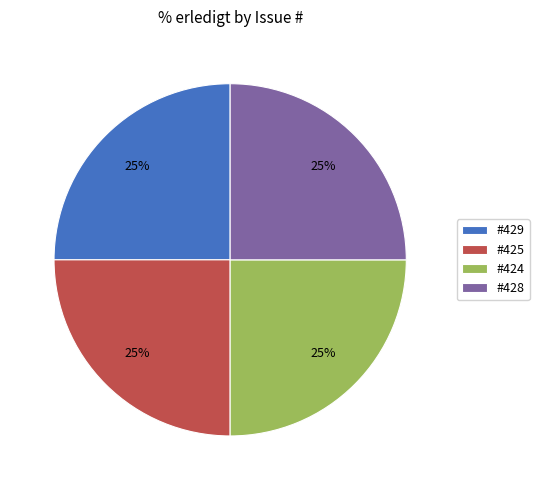

True or false: #429 accounts for 11% of the total.

False